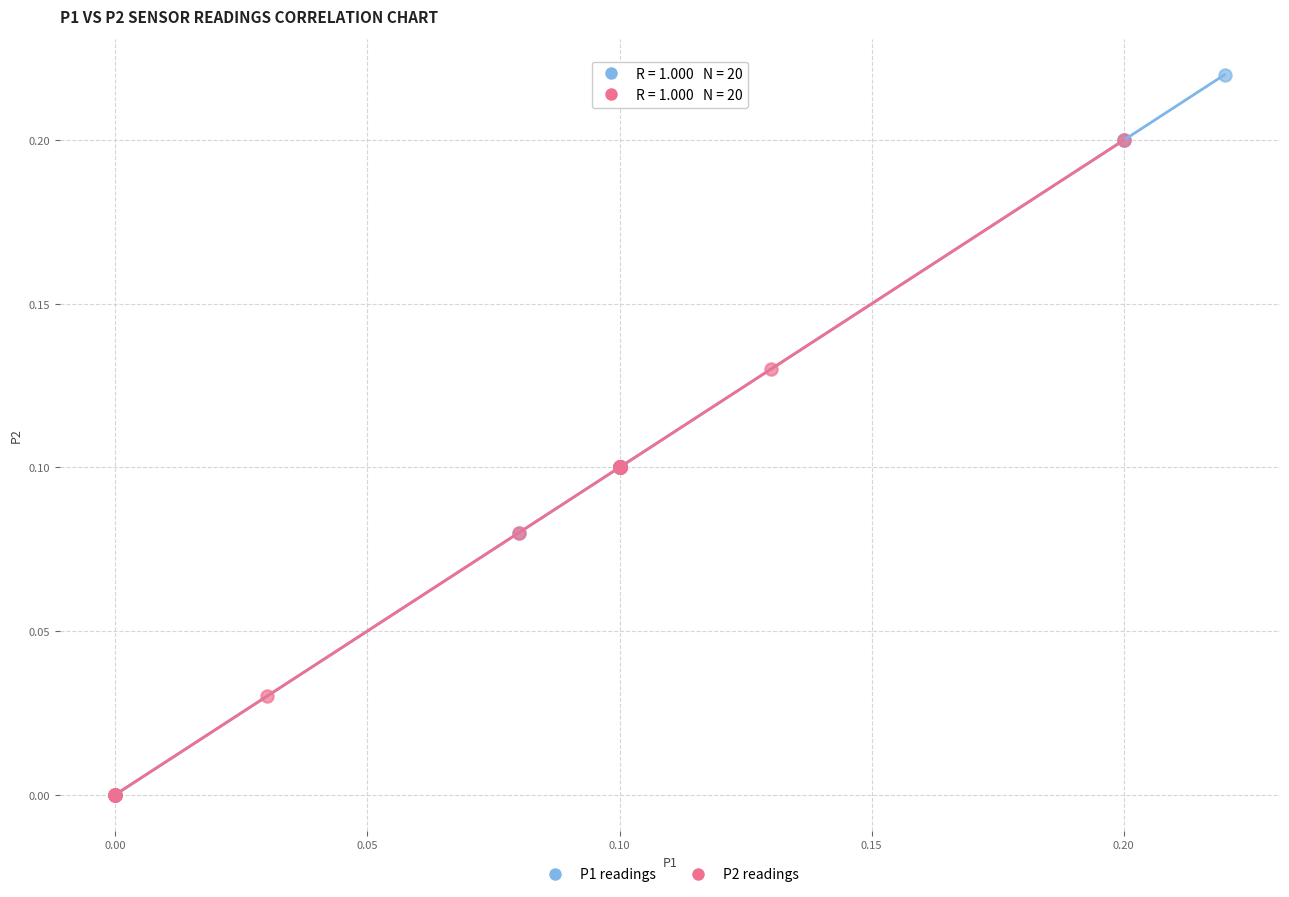

Which series reaches the maximum Y coordinate?

P1 readings